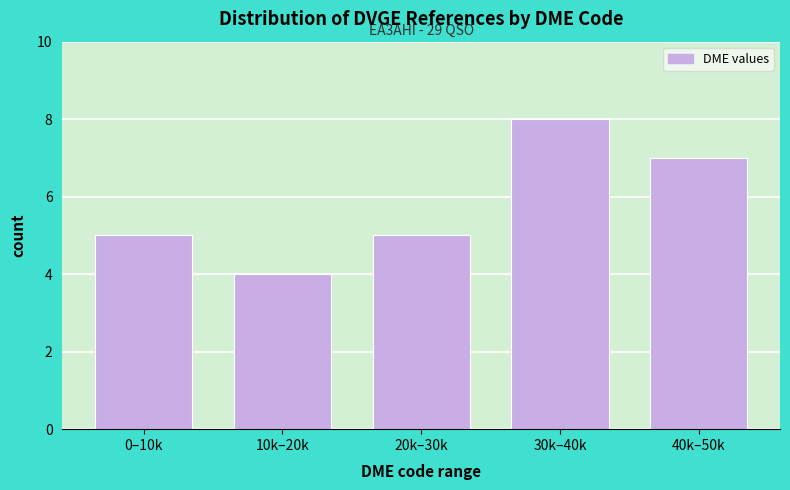

Reading left to right, list all the values displayed in this chart.

0–10k=5	10k–20k=4	20k–30k=5	30k–40k=8	40k–50k=7